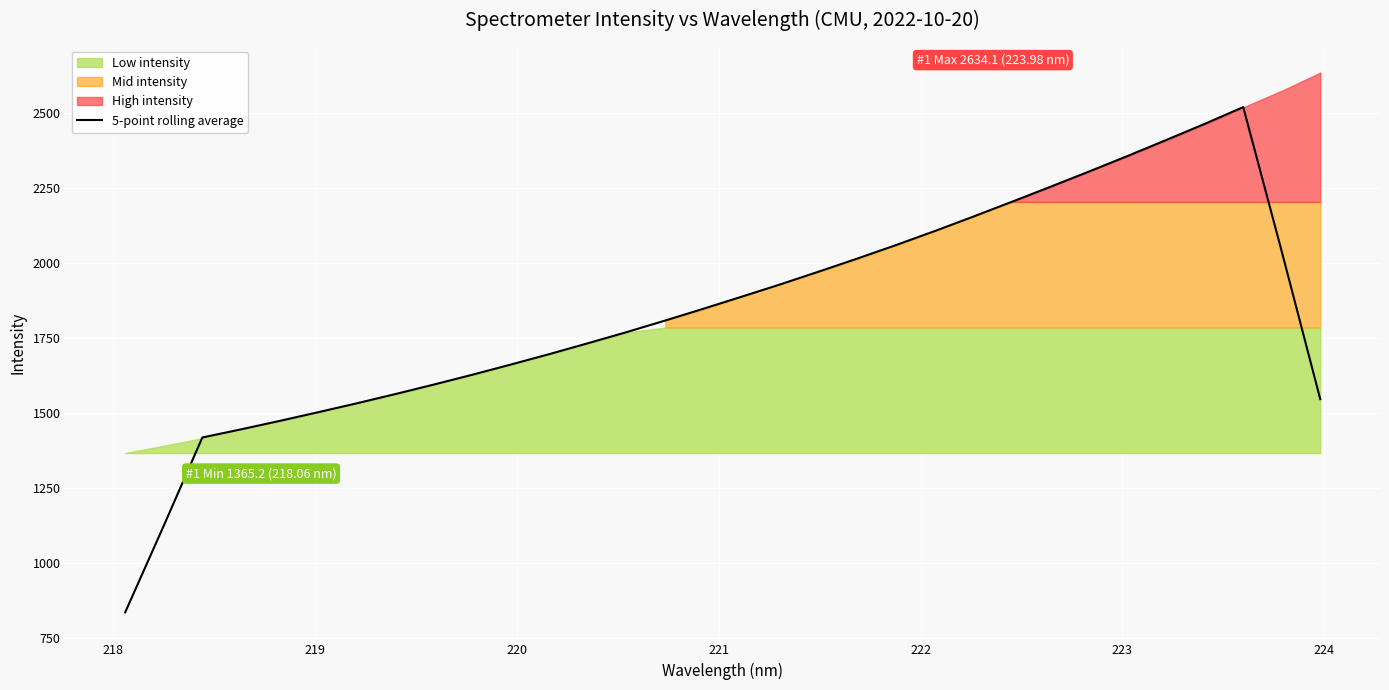

How many data points are less than 1846?

16